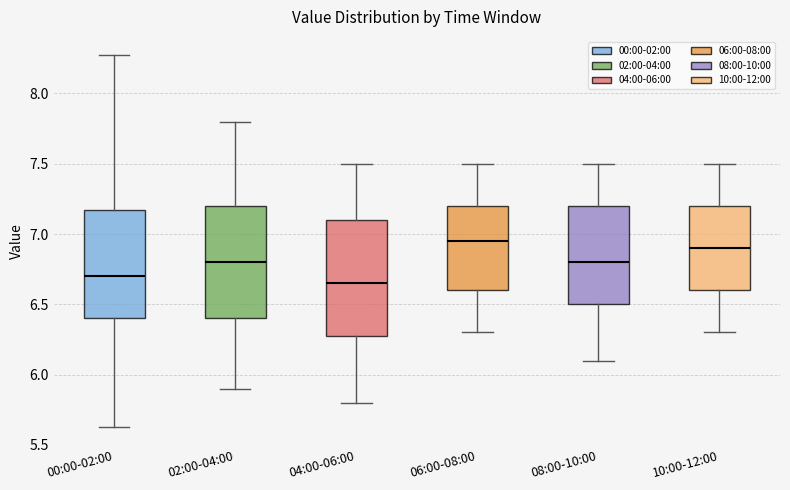

Reading left to right, read every box against the y-axis: the position of its median line, the range the box covers, and the ends of its whiskers. The values are not printed on the chart, so give them approximately, as read against the axis.

00:00-02:00: median 6.70, box 6.40 to 7.15, whiskers 5.65 to 8.25
02:00-04:00: median 6.80, box 6.40 to 7.20, whiskers 5.90 to 7.80
04:00-06:00: median 6.65, box 6.30 to 7.10, whiskers 5.80 to 7.50
06:00-08:00: median 6.95, box 6.60 to 7.20, whiskers 6.30 to 7.50
08:00-10:00: median 6.80, box 6.50 to 7.20, whiskers 6.10 to 7.50
10:00-12:00: median 6.90, box 6.60 to 7.20, whiskers 6.30 to 7.50